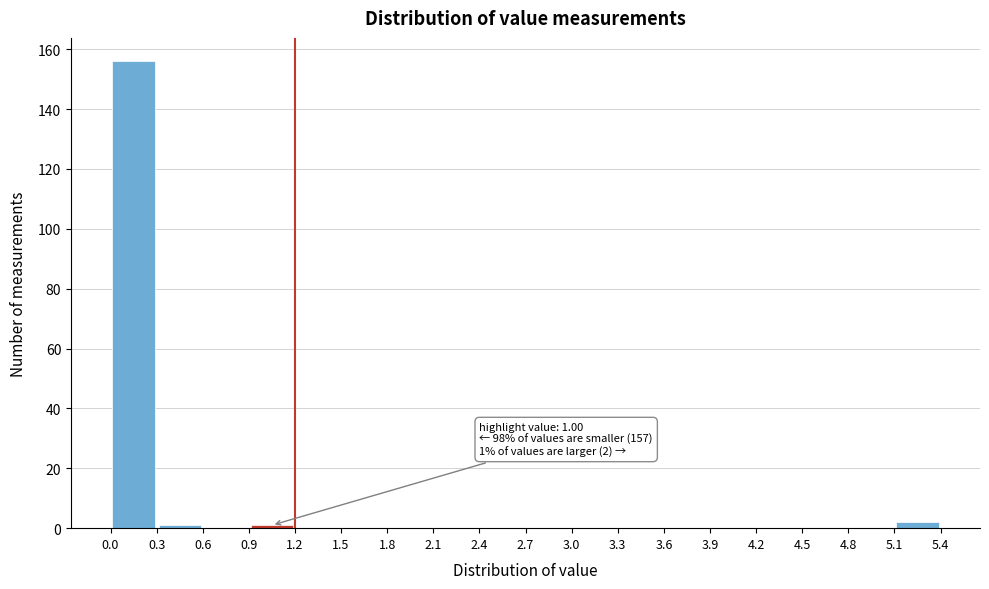

Over which range of the x-axis is the bar tallest?

0.0 to 0.3